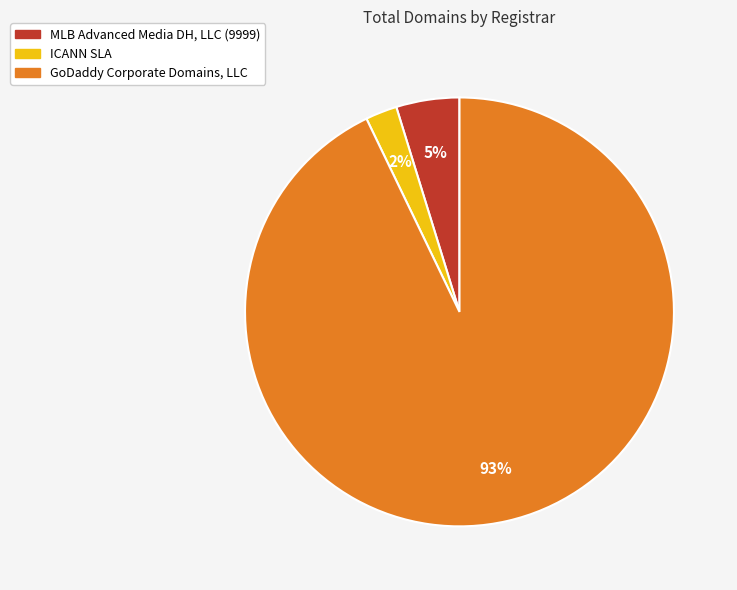

Which category accounts for the majority?

GoDaddy Corporate Domains, LLC